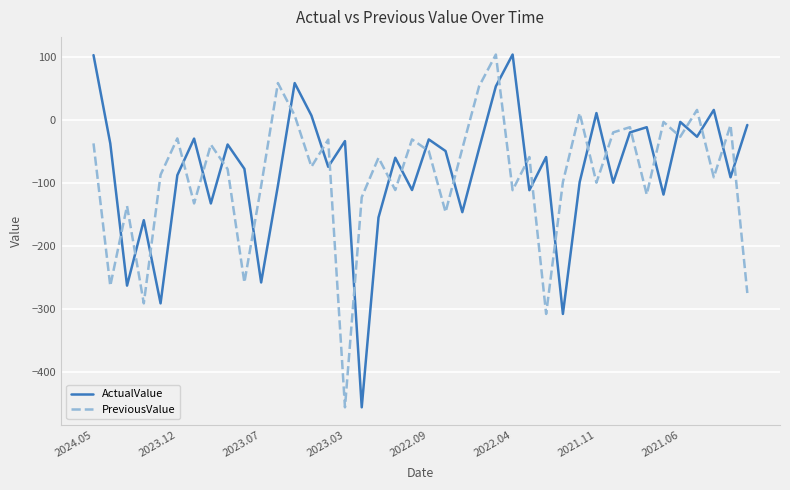

What is the maximum value shown in the chart?

103.9